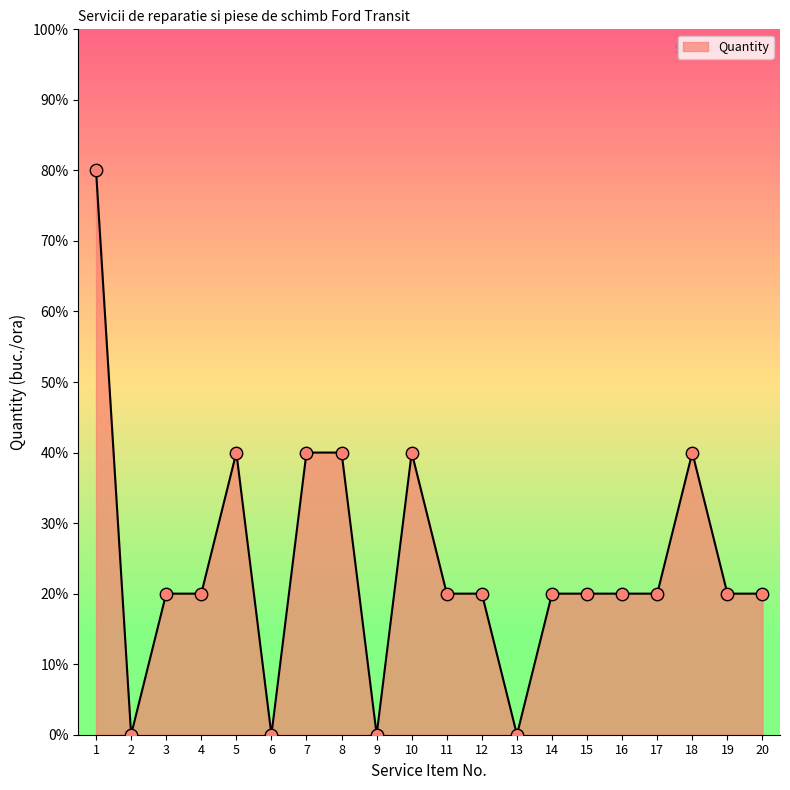

Between 20 and 3, which is larger?

20